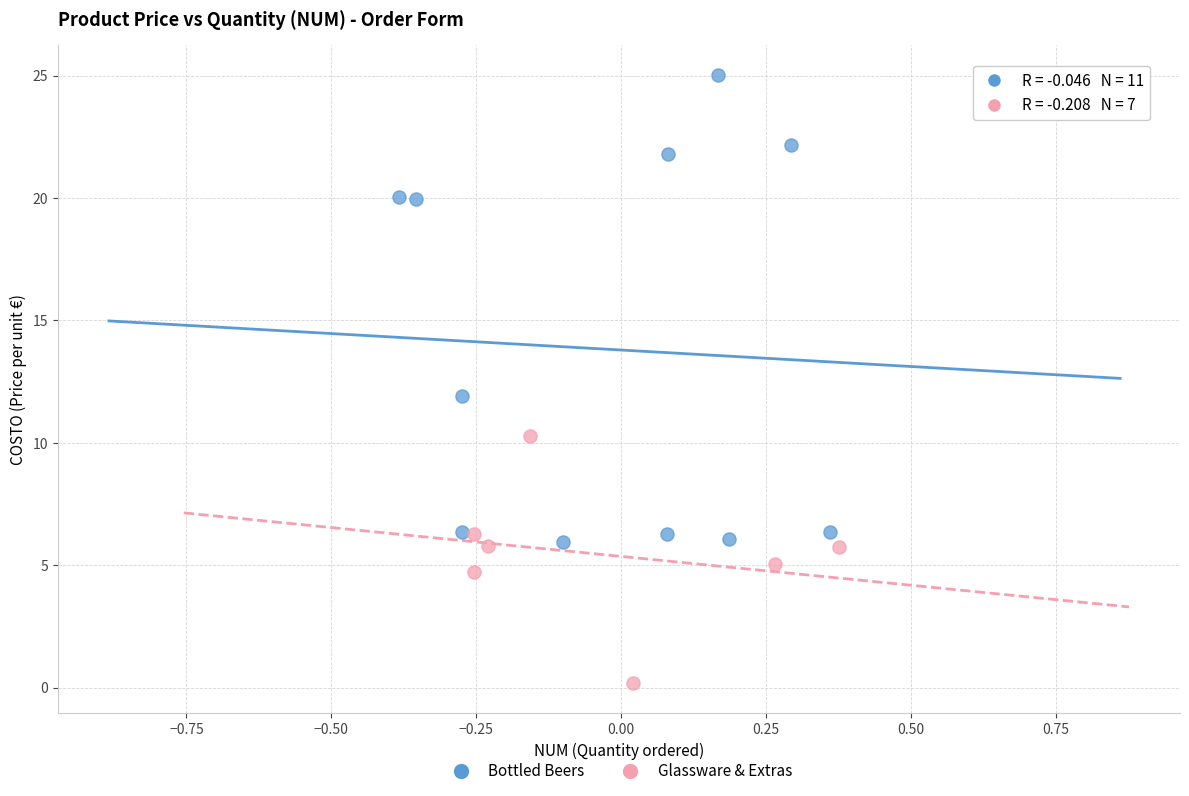

Which series reaches the maximum Y coordinate?

Bottled Beers